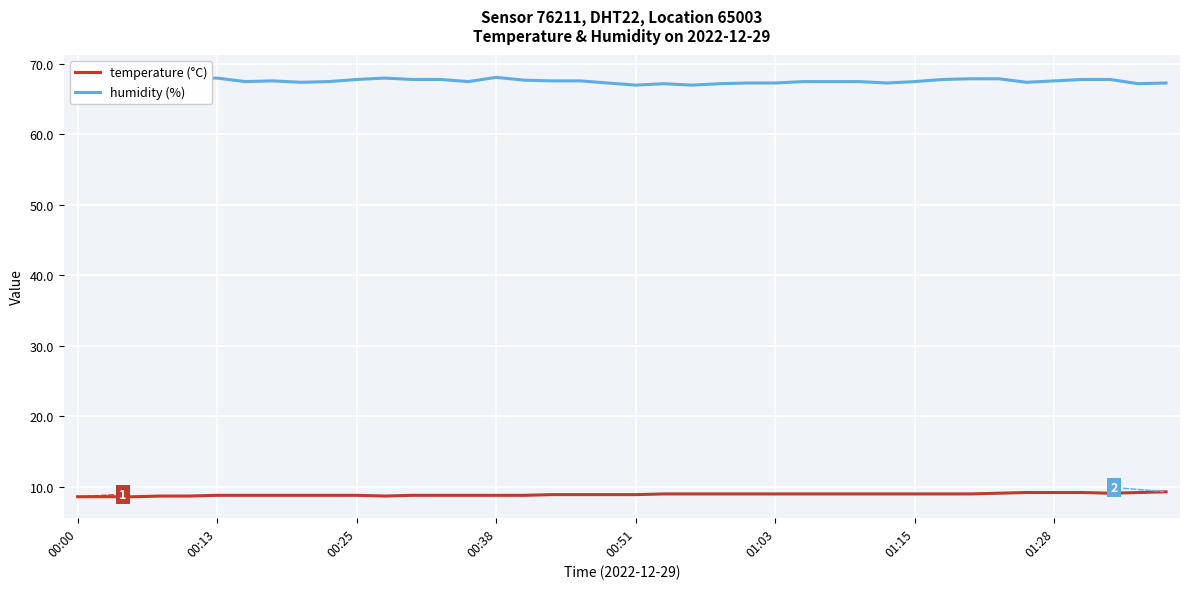

The humidity (%) series shows 67.3 at 24. True or false?

True